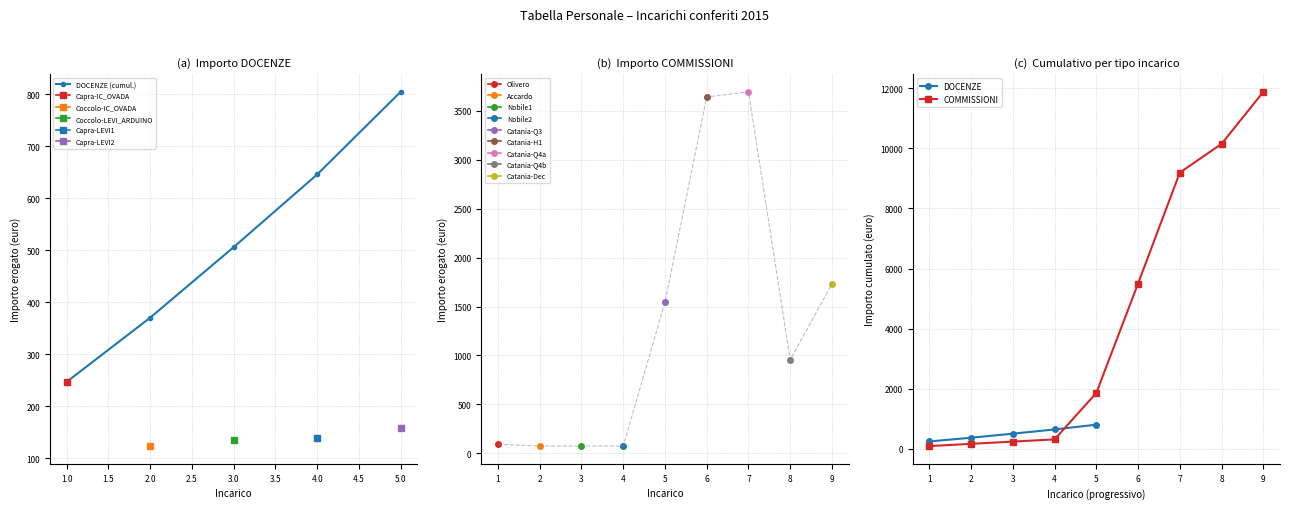

How many categories are shown in the chart?

9